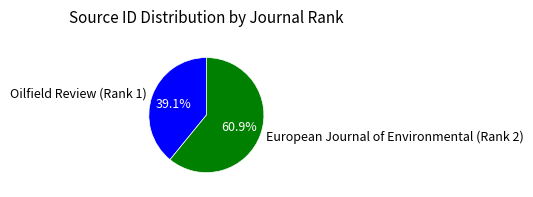

Between European Journal of Environmental (Rank 2) and Oilfield Review (Rank 1), which is larger?

European Journal of Environmental (Rank 2)